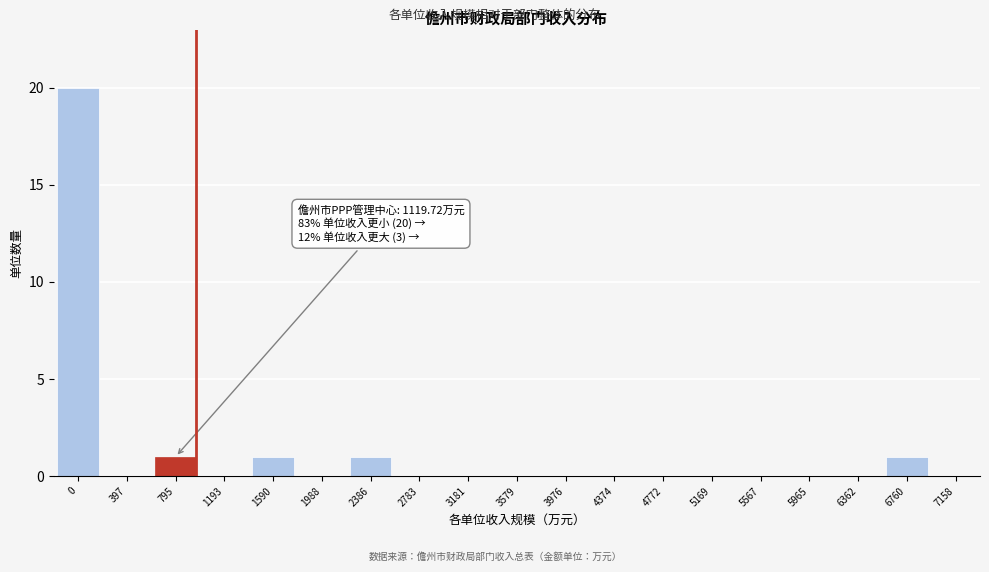

Reading left to right, extract all data points from this chart.

0=20	397=0	795=1	1193=0	1590=1	1988=0	2386=1	2783=0	3181=0	3579=0	3976=0	4374=0	4772=0	5169=0	5567=0	5965=0	6362=0	6760=1	7158=0